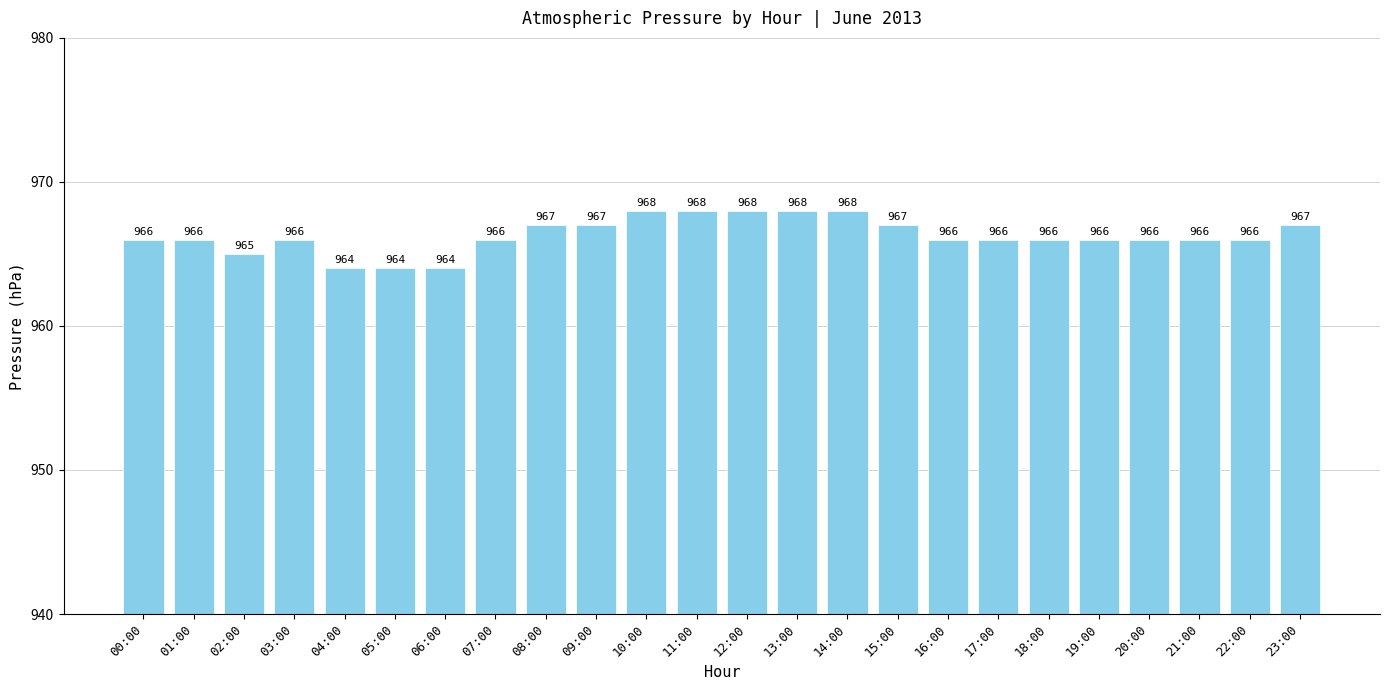

How many bars are there in total?

24